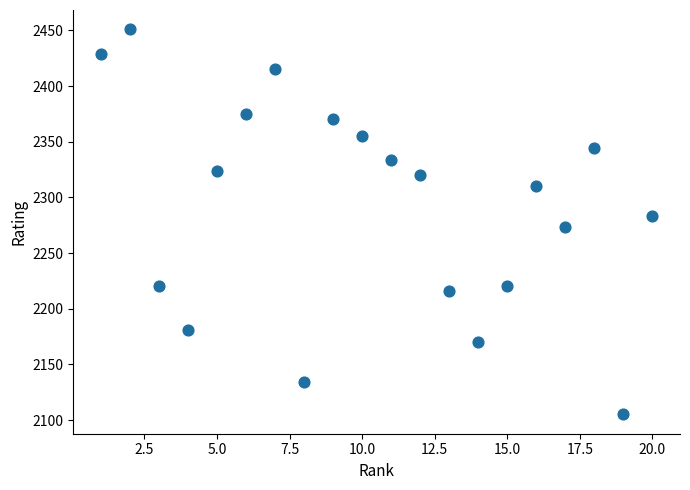

What is the range of X values (max minus min)?

19